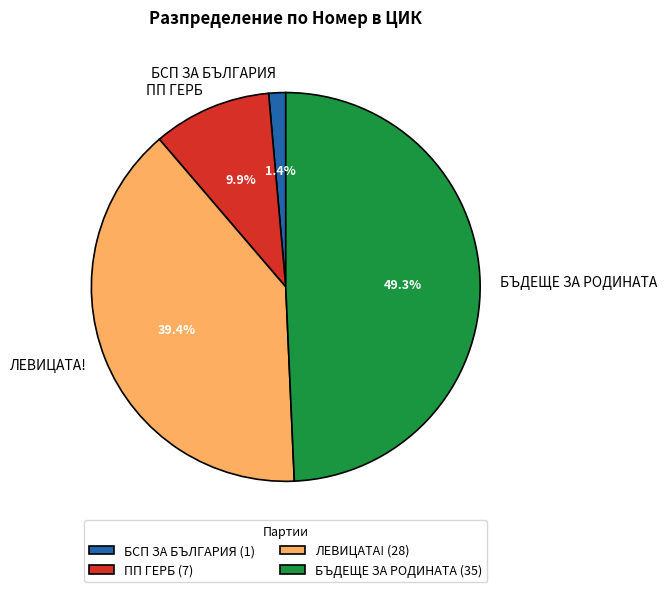

To the nearest percent, what is the combined percentage of БСП ЗА БЪЛГАРИЯ and БЪДЕЩЕ ЗА РОДИНАТА?

51%